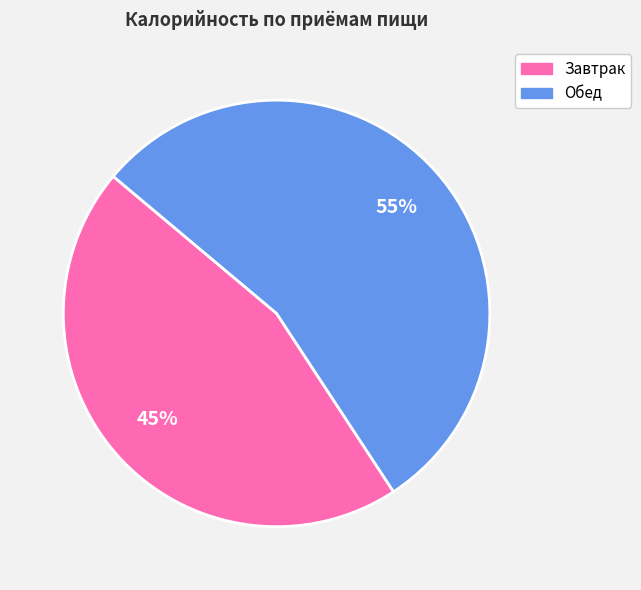

How many slices are in this pie chart?

2